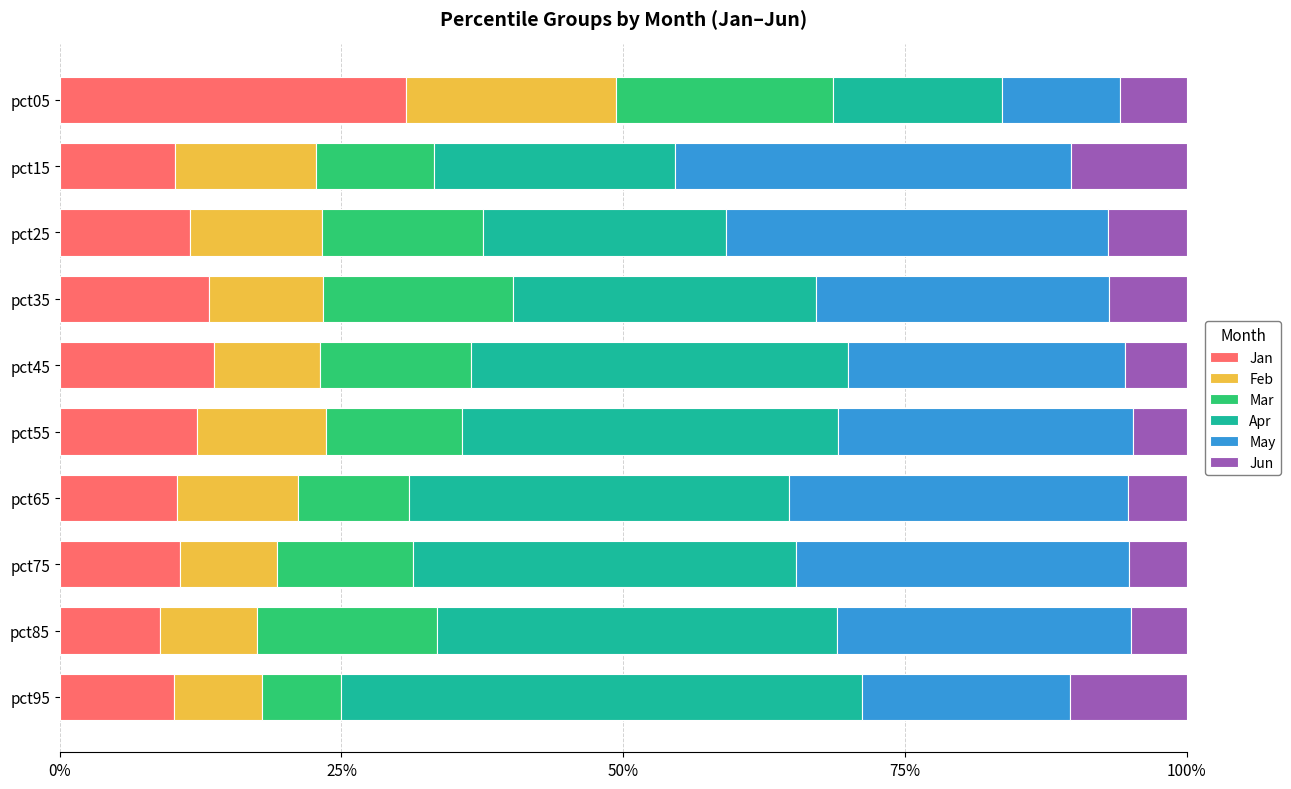

What are all the series names shown in the legend?

Jan, Feb, Mar, Apr, May, Jun